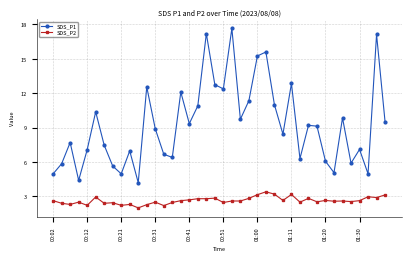

What is the difference between the maximum and minimum values in the SDS_P2 series?

1.4